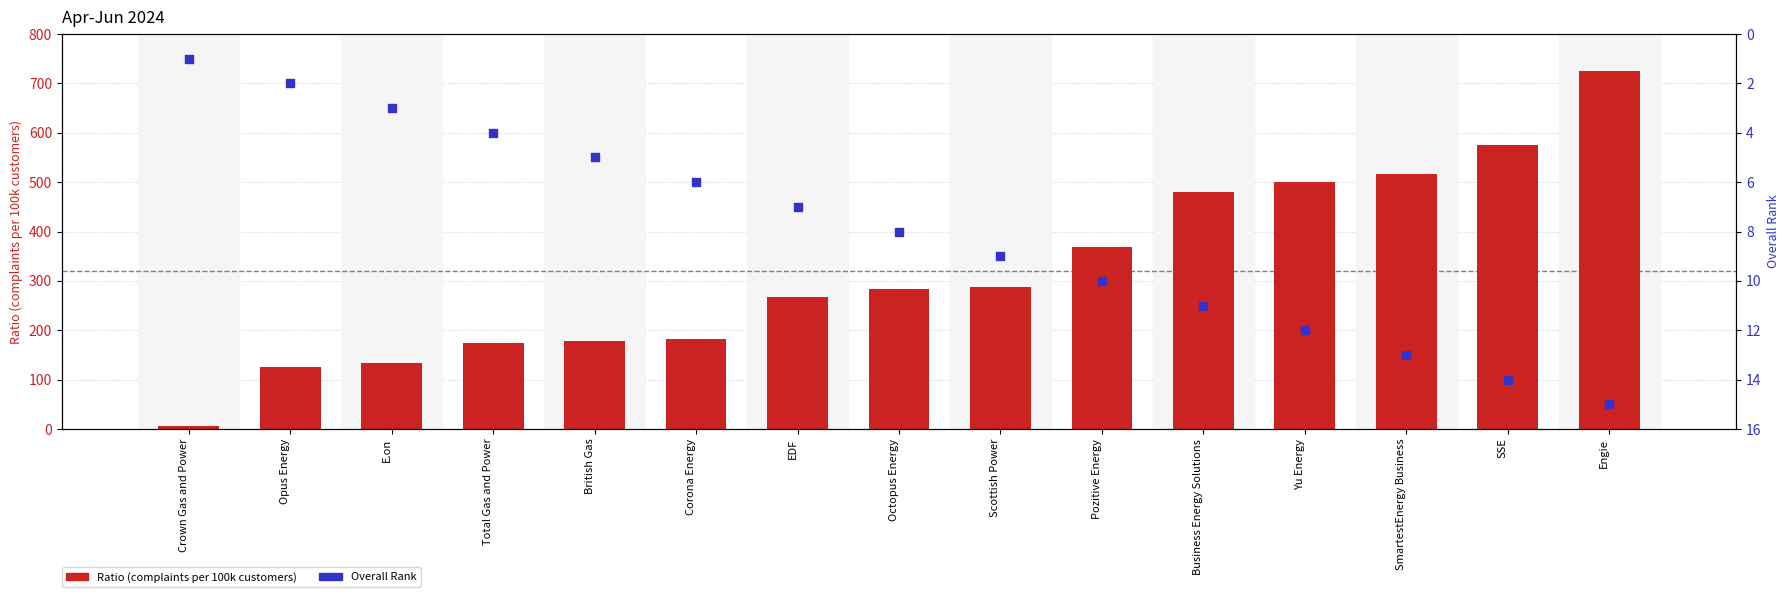

At how many categories does at least one series exceed 174?

12